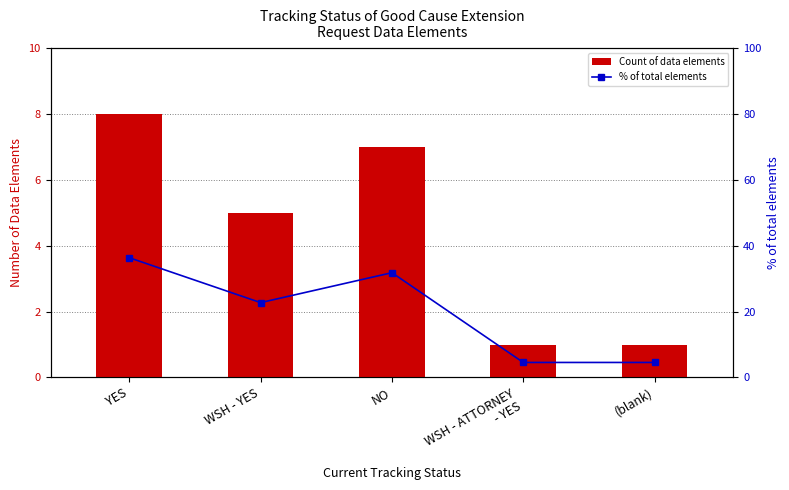

At which label does % of total elements first exceed 22?

YES